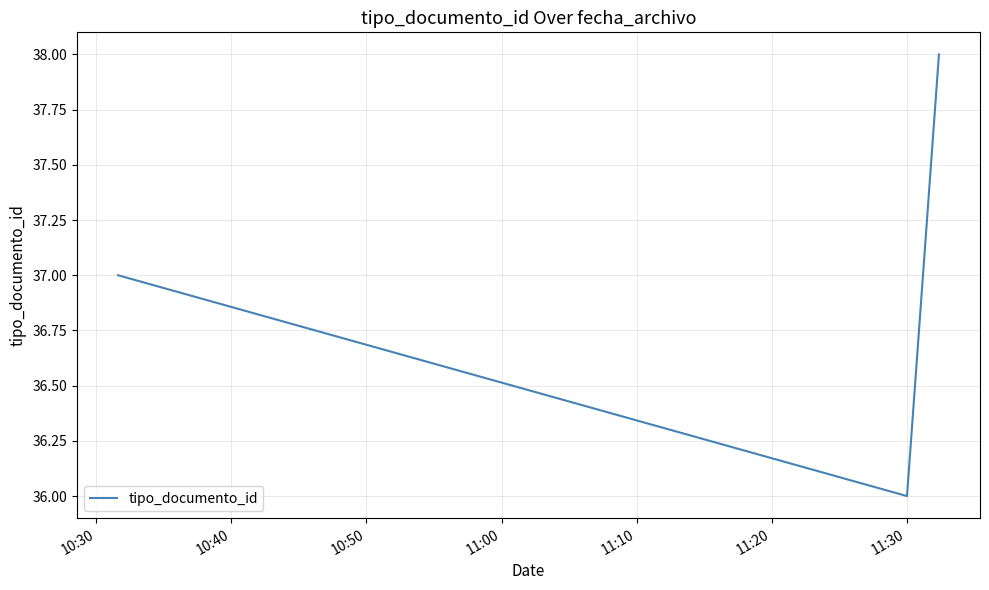

What is the maximum value shown in the chart?

38